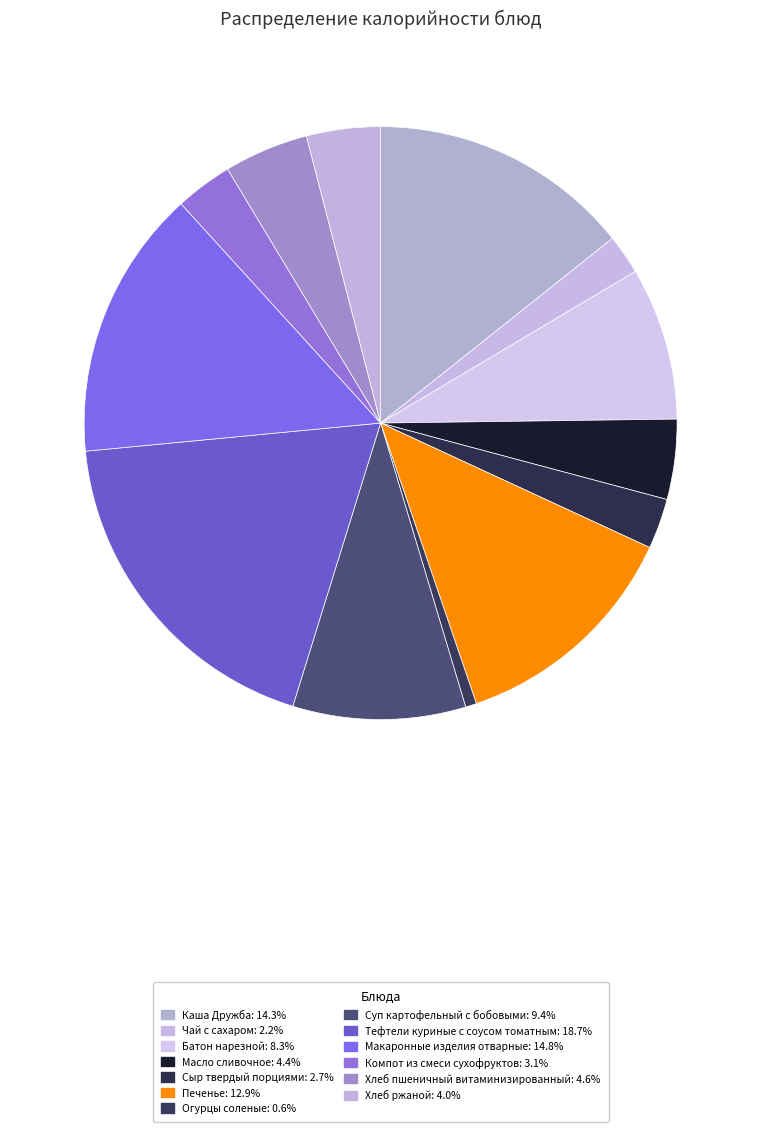

How many slices are in this pie chart?

13